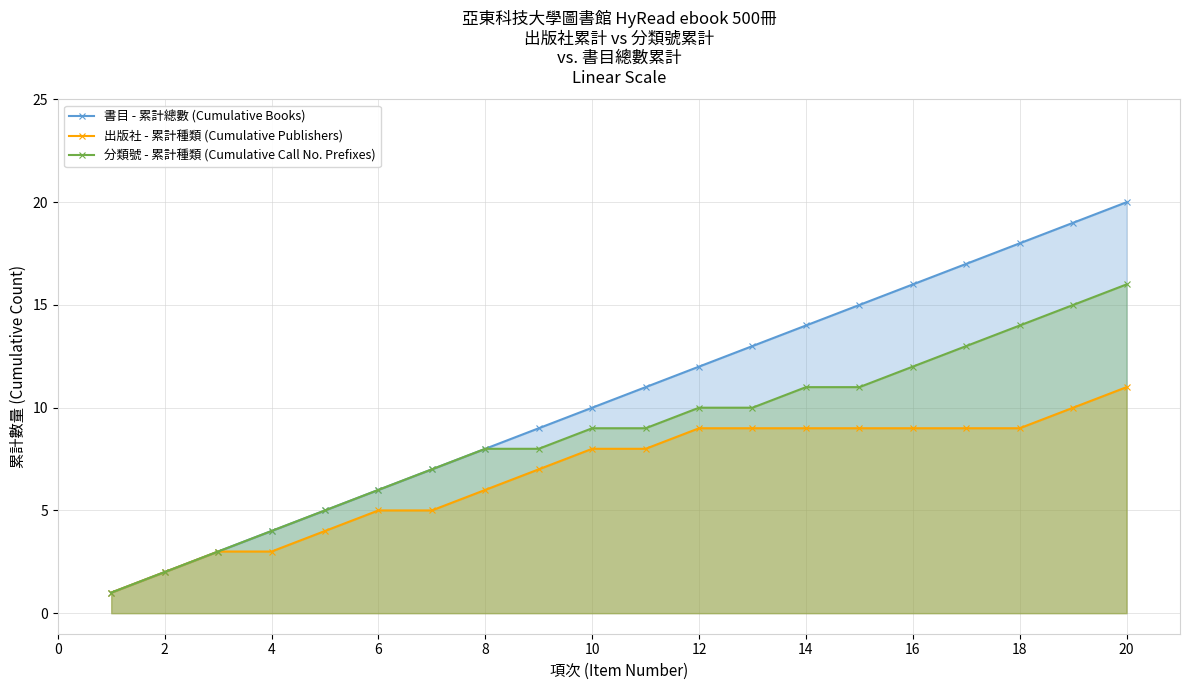

True or false: 書目 - 累計總數 (Cumulative Books) and 出版社 - 累計種類 (Cumulative Publishers) intersect in this chart.

False